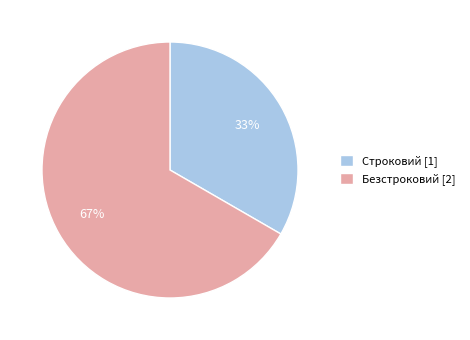

Do Безстроковий and Строковий together represent more than half of the pie?

Yes